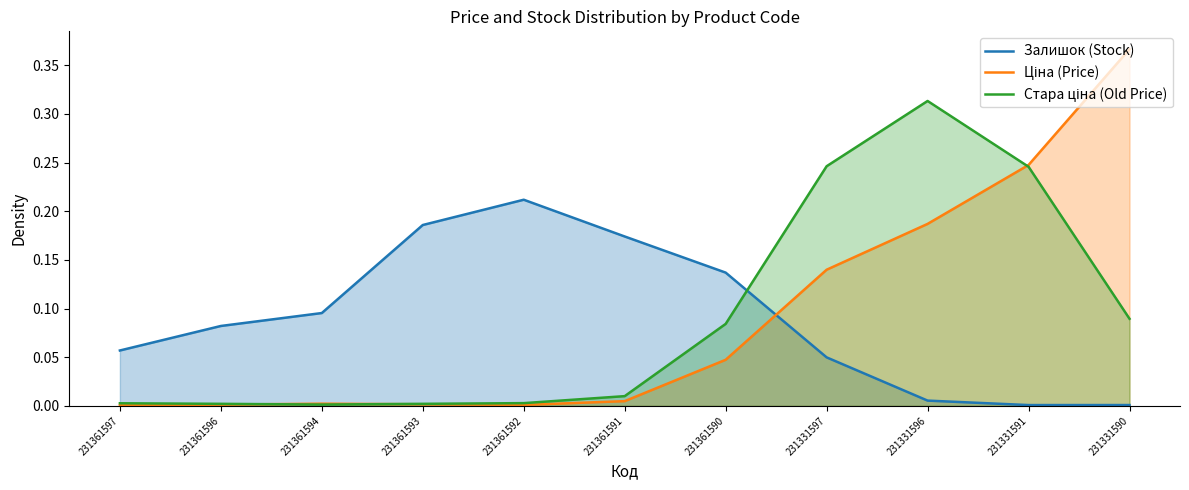

What is the average value of the Залишок (Stock) series?

0.1